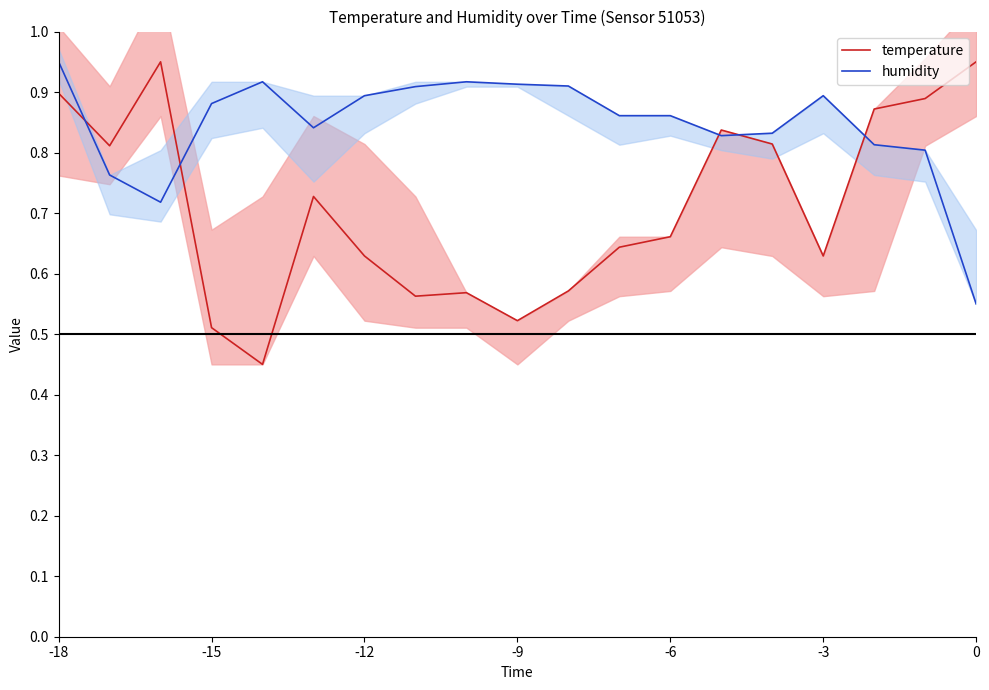

The temperature series shows 0.4 at -6. True or false?

False